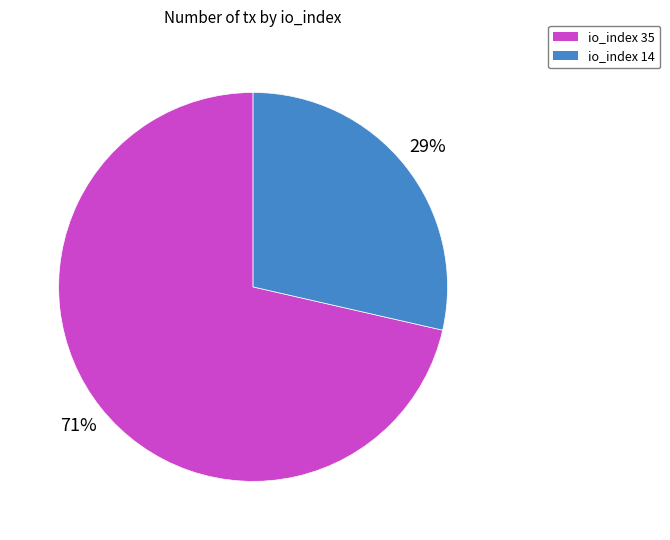

Combined, do io_index 35 and io_index 14 account for over 50%?

Yes